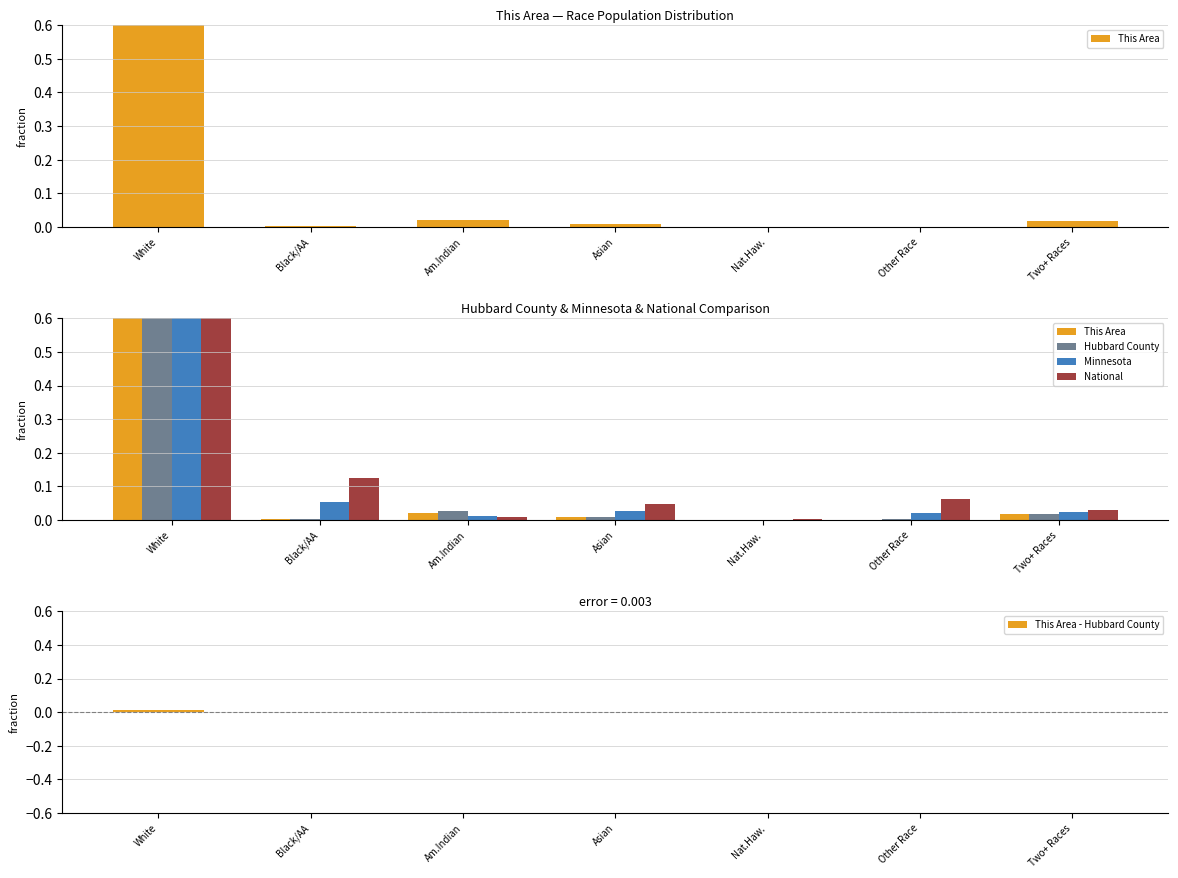

What is the sum of all Hubbard County values?

1.0